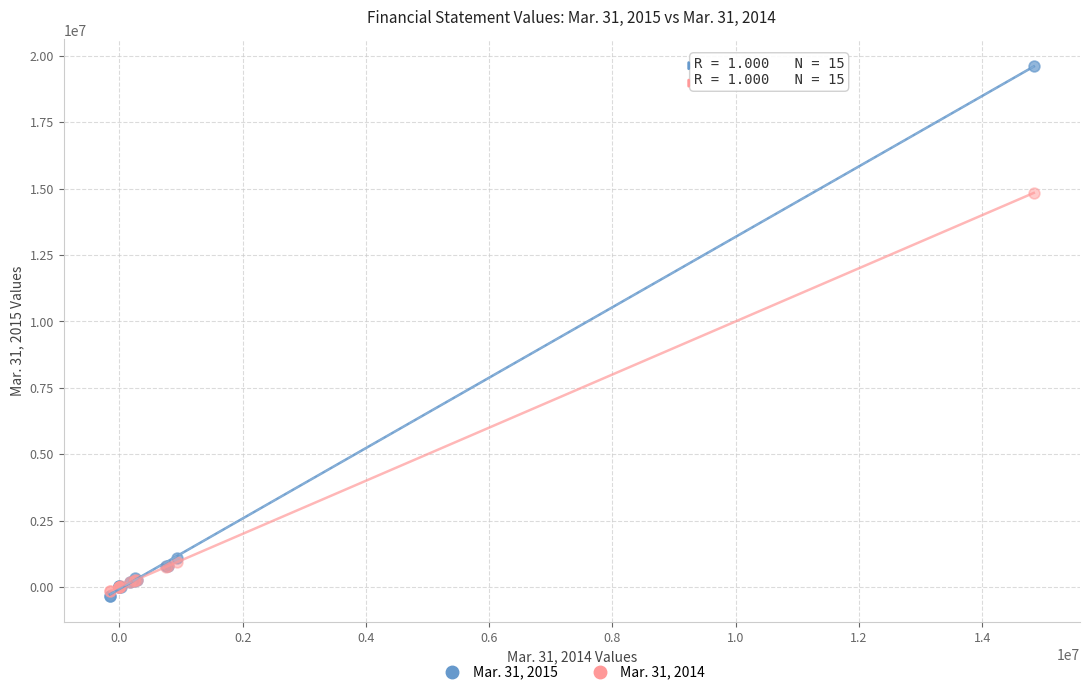

Across all series, what Y value is closest to 9648238?

14838018.0